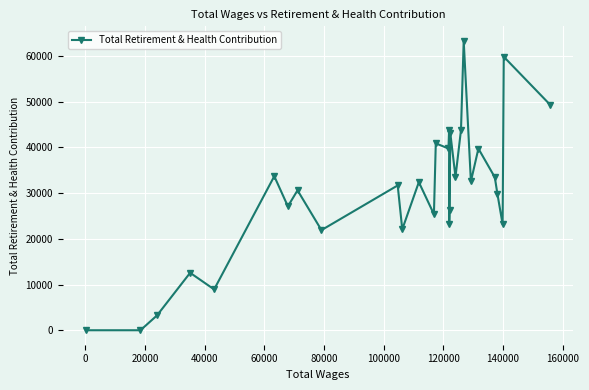

How many distinct data groups are displayed?

1